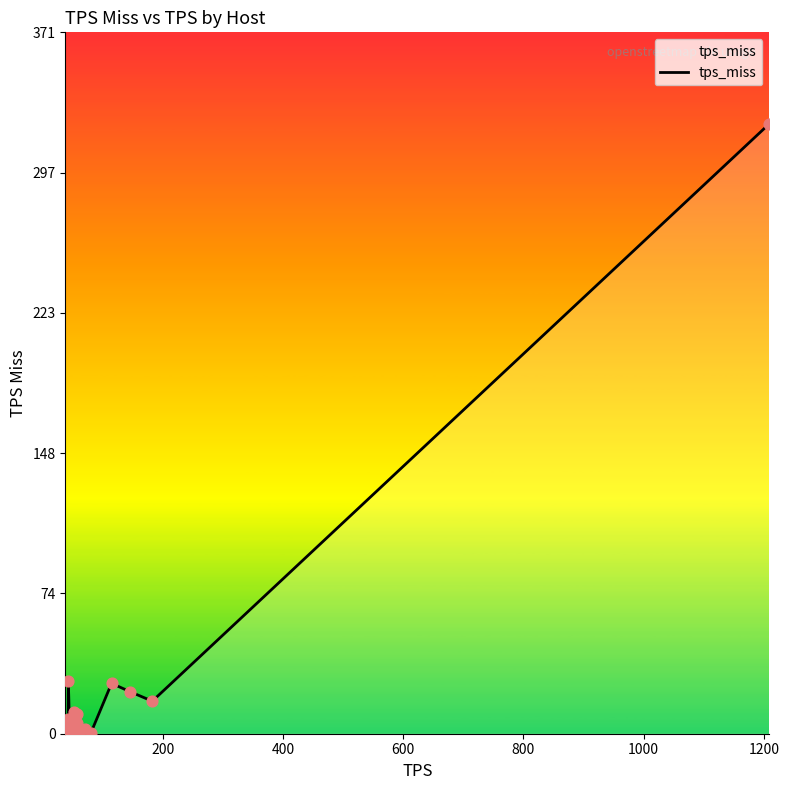

What is the greatest value displayed?

322.6